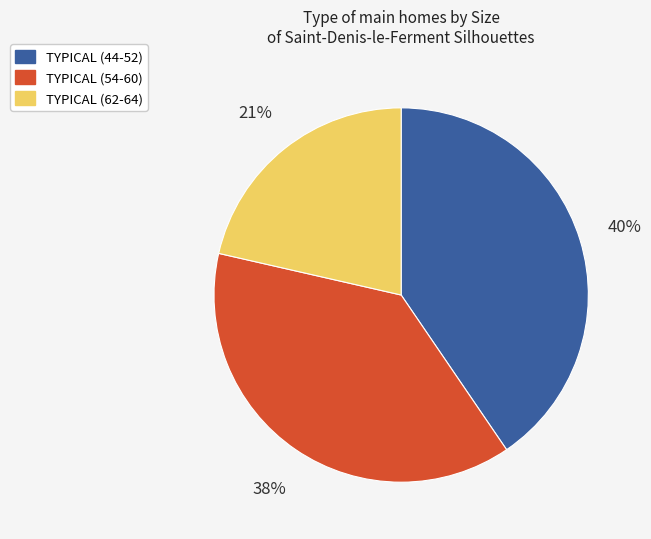

Which category has the biggest portion of the pie?

TYPICAL (44-52)